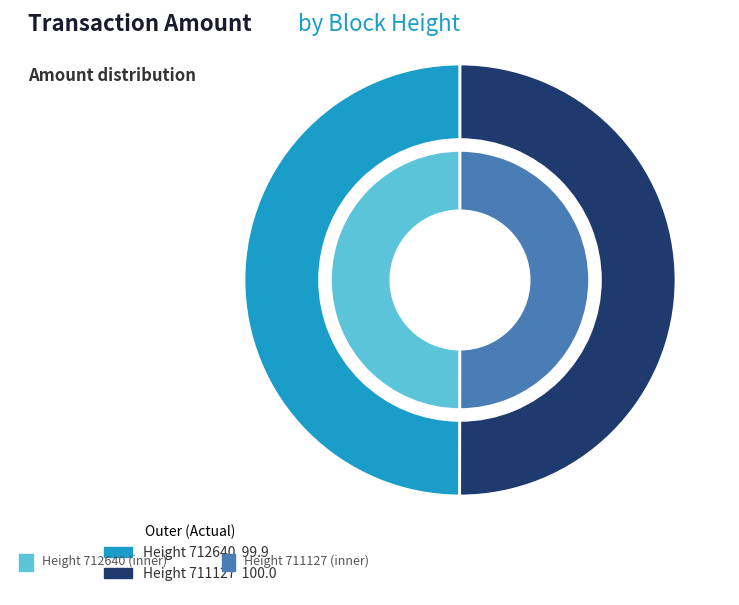

Which slice is the largest?

711127